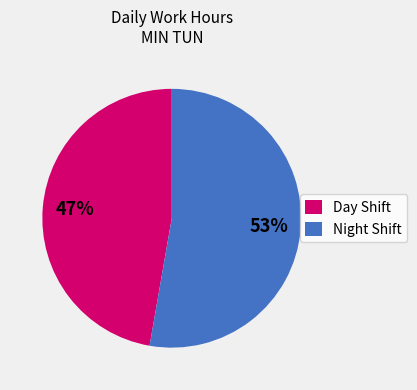

To the nearest percent, what is the average slice percentage?

50%